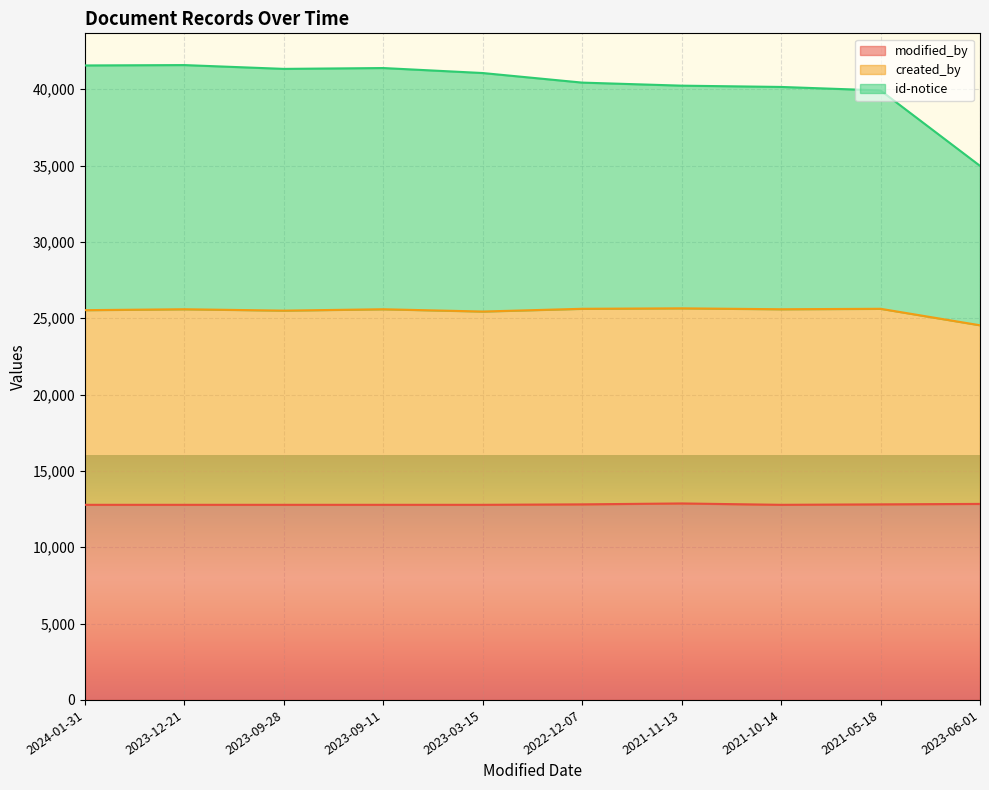

What is the spread (max minus min) of values at 2021-11-13?

27365